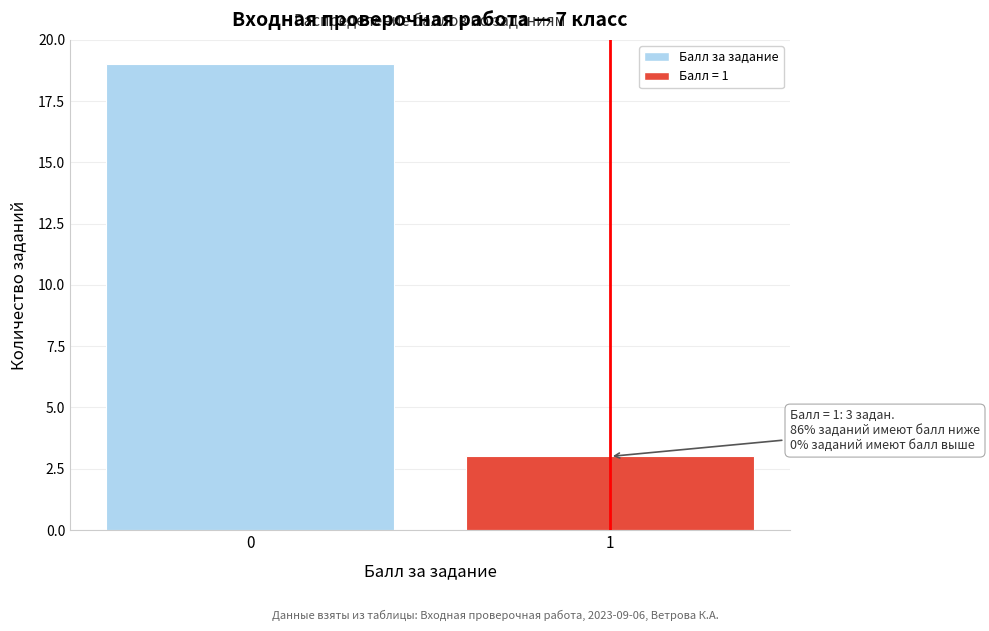

Reading left to right, transcribe all the data shown in this chart.

0=19	1=3